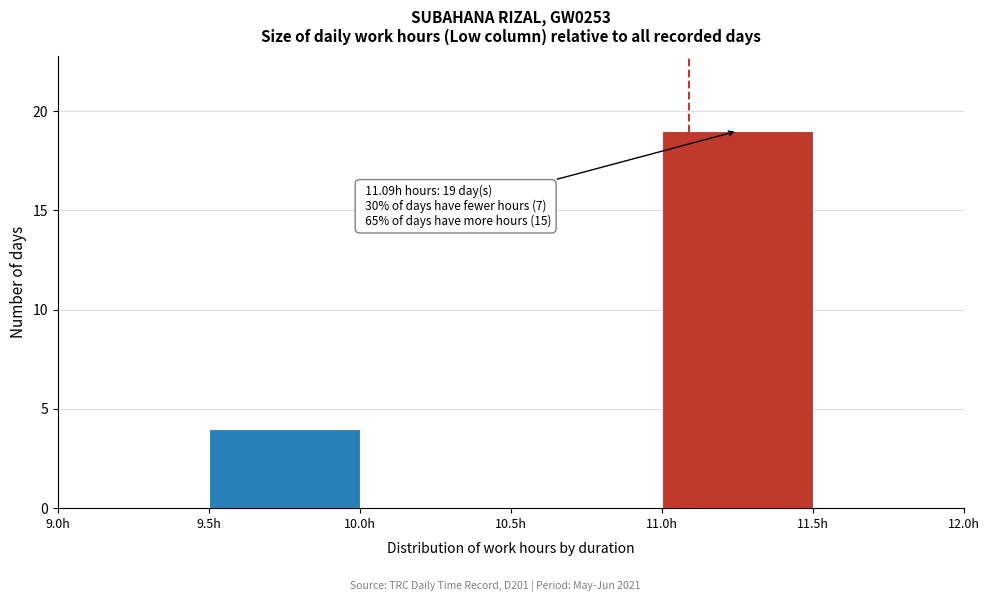

Over which range of the x-axis is the bar tallest?

11.0 to 11.5